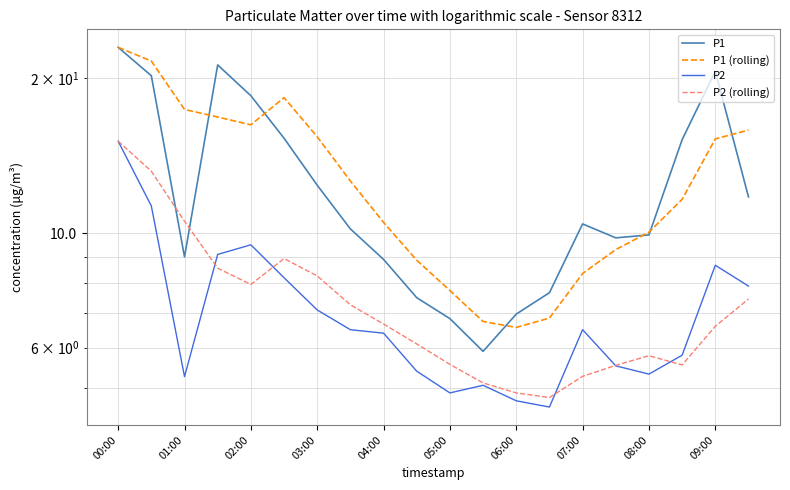

What is the lowest value of the P2 (rolling) series?

4.8